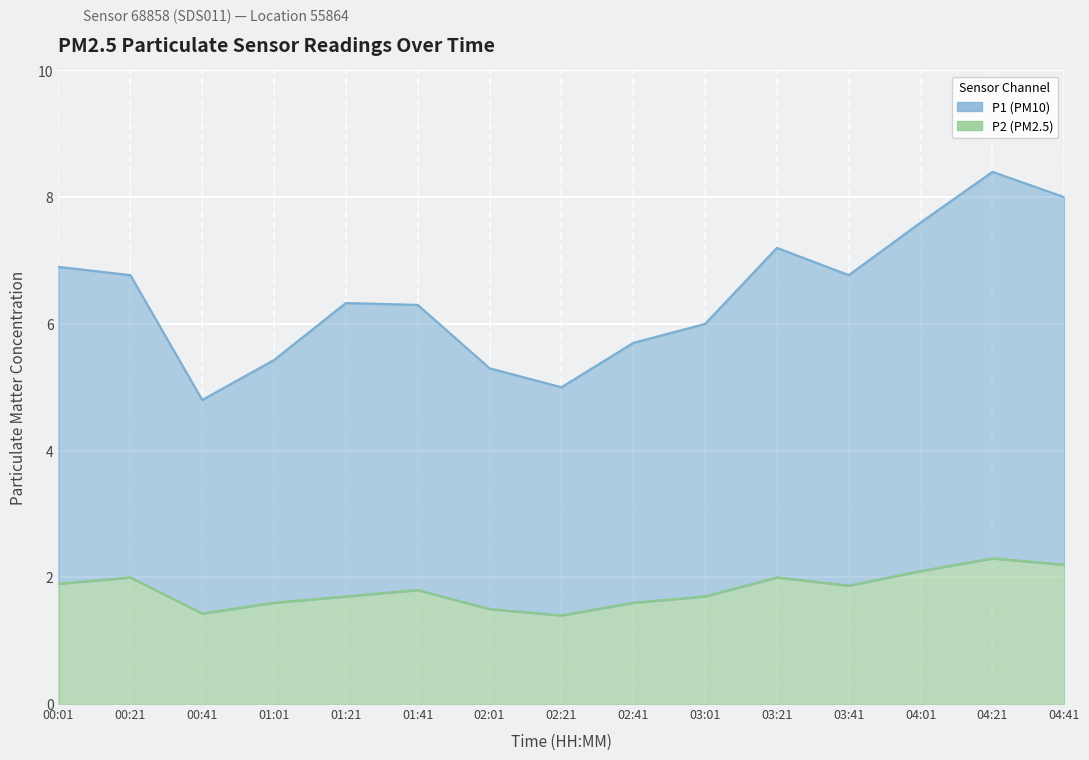

Where is P2 nearest to the value 1?

02:21